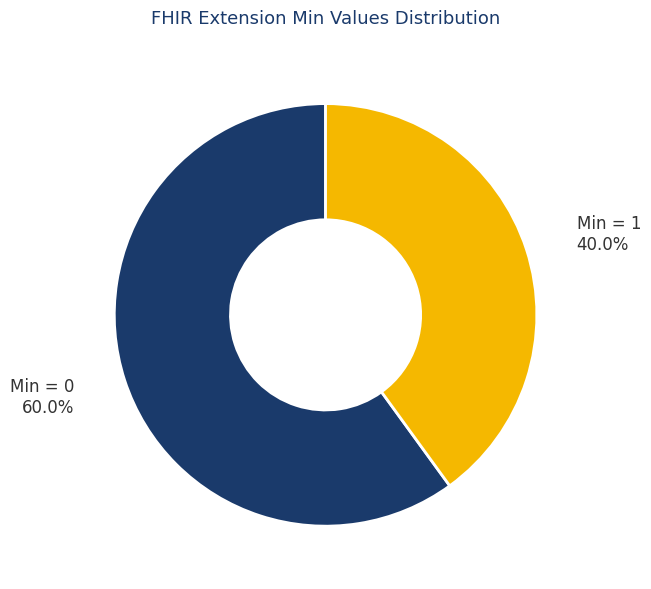

Rank the categories by value from lowest to highest.

Min = 1, Min = 0